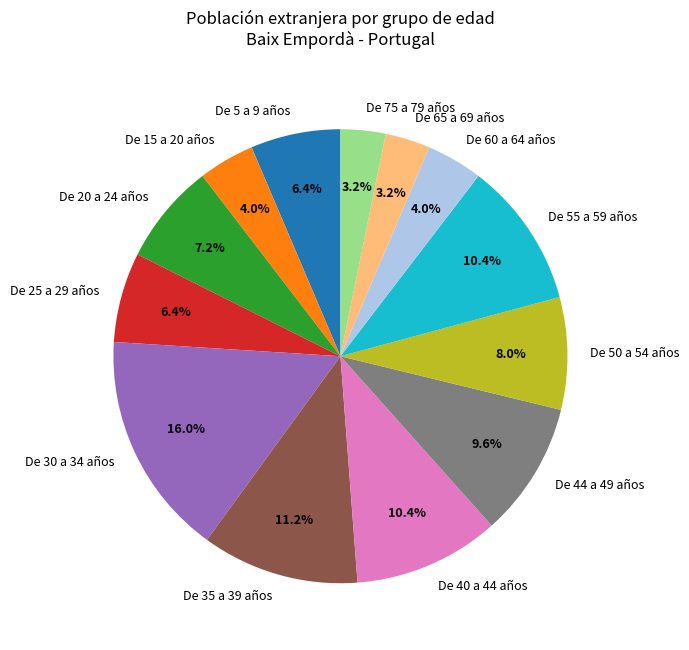

Is it true that De 55 a 59 años is 1% of the pie?

False